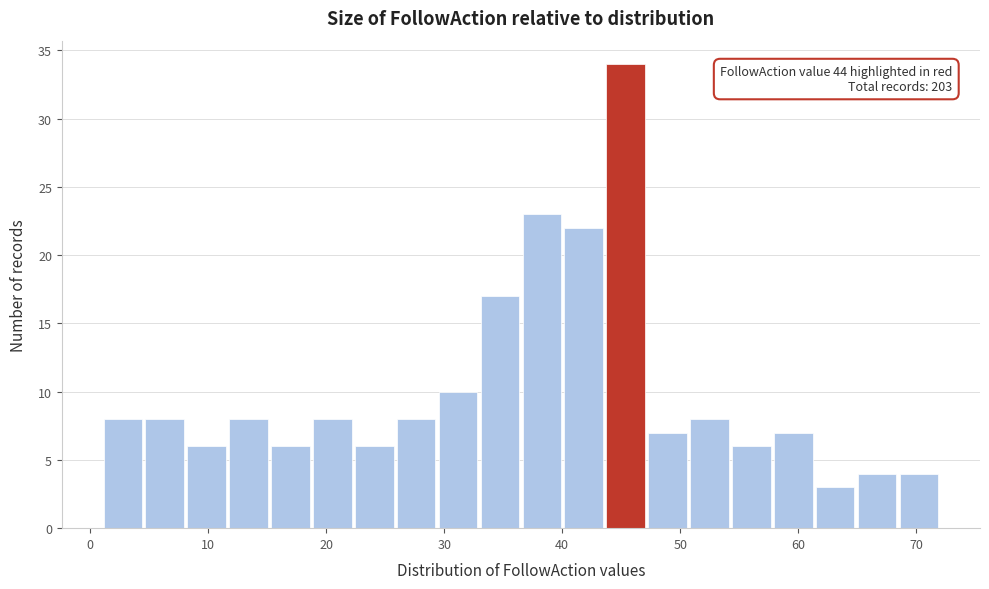

Read against the x-axis, roughly where is the centre of the tallest bar?

45